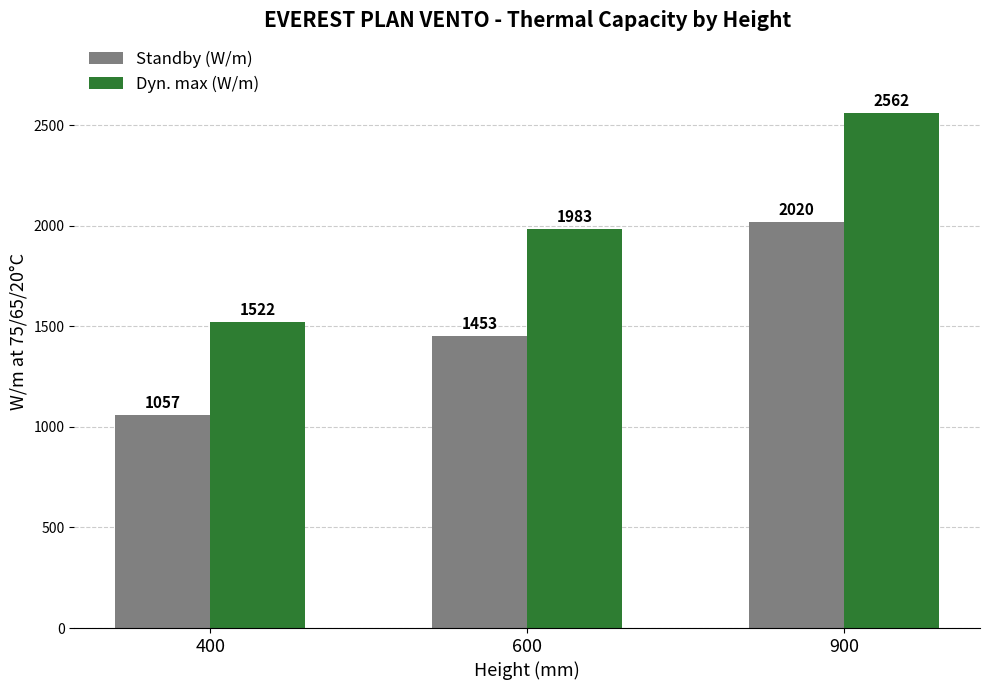

List the series in order of their overall mean, highest first.

Dyn. max (W/m), Standby (W/m)